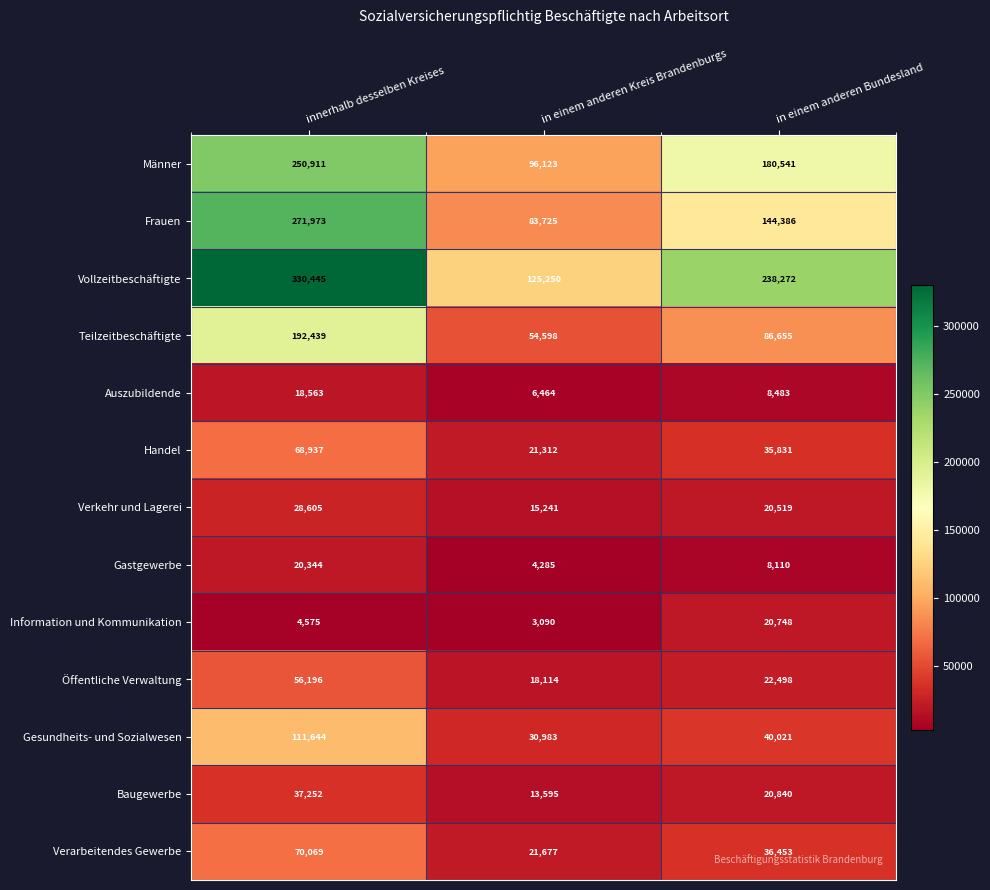

Is it true that Verkehr und Lagerei equals 28605 at innerhalb desselben Kreises?

True